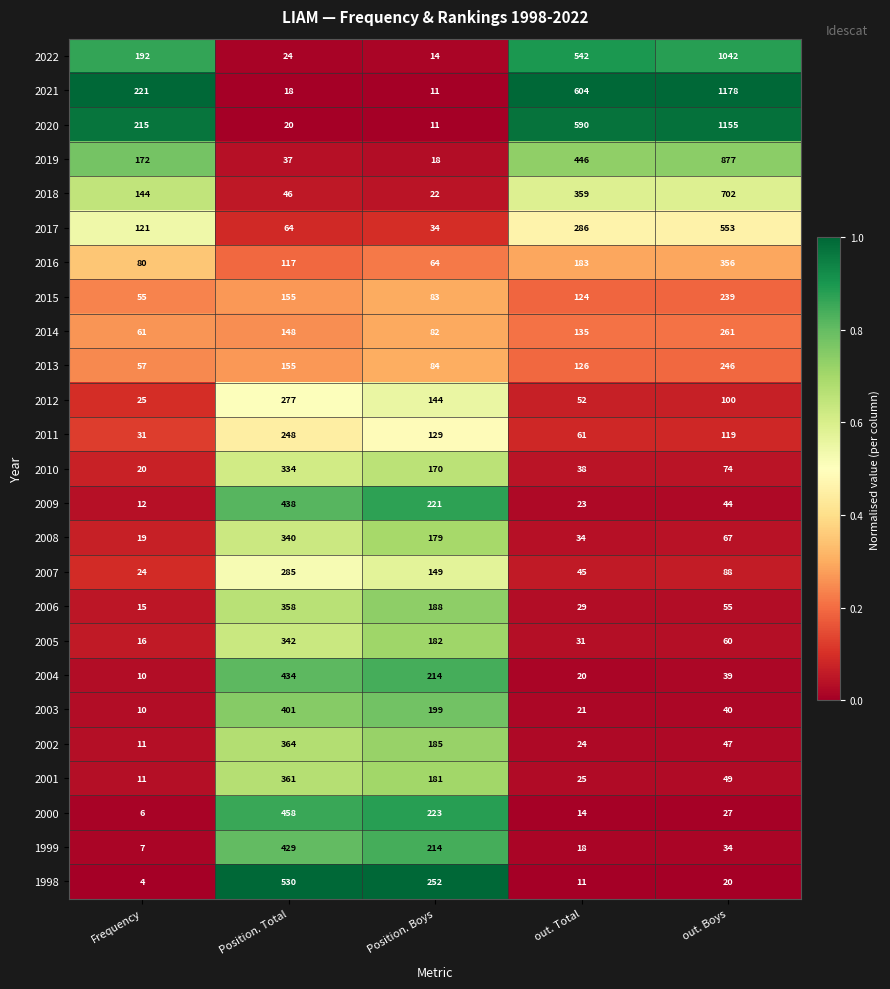

Which category has the highest value across all series?

out. Boys